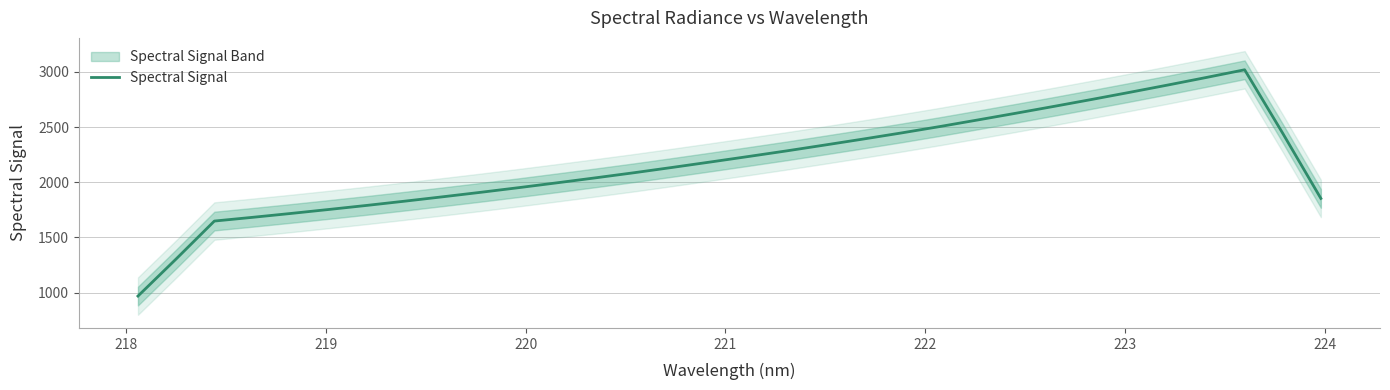

What is the maximum value for Spectral Signal?

3019.6